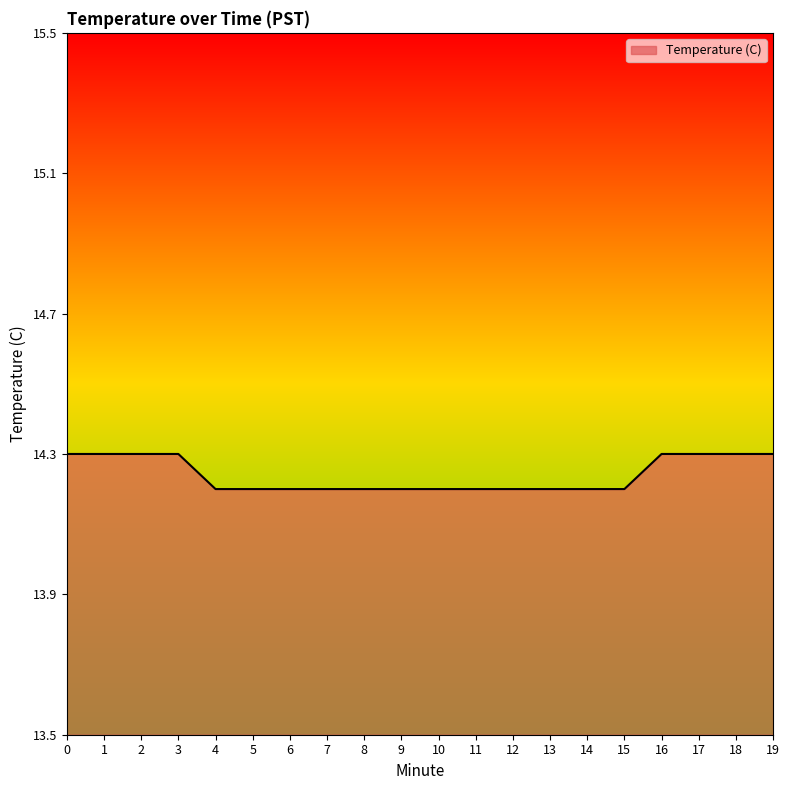

Is it true that the value at 8 is 5.3?

False